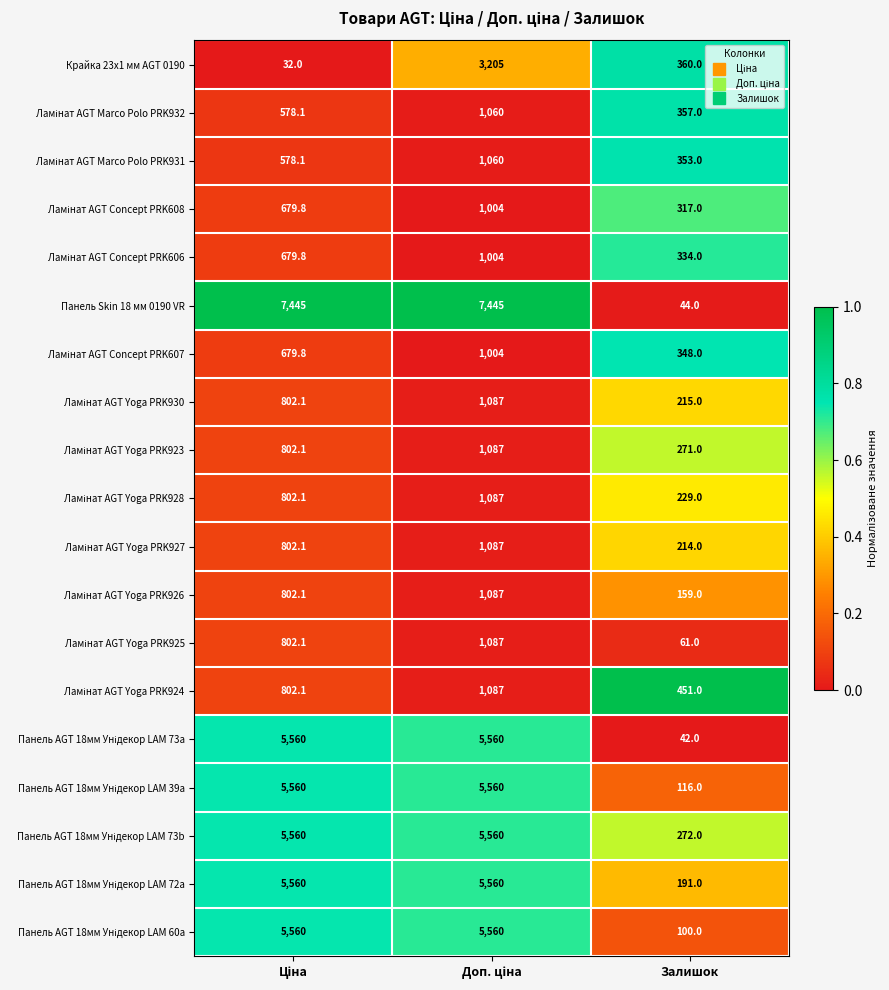

What is the smallest value displayed?

32.0